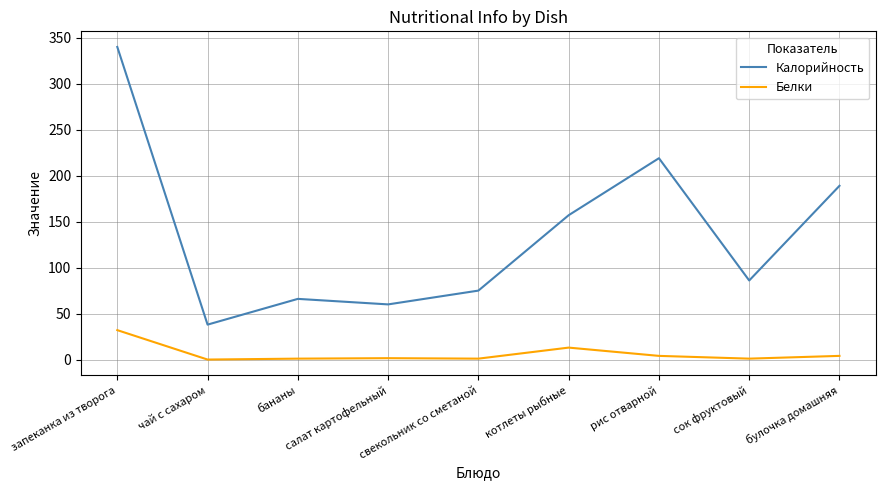

List the series in order of their overall mean, highest first.

Калорийность, Белки